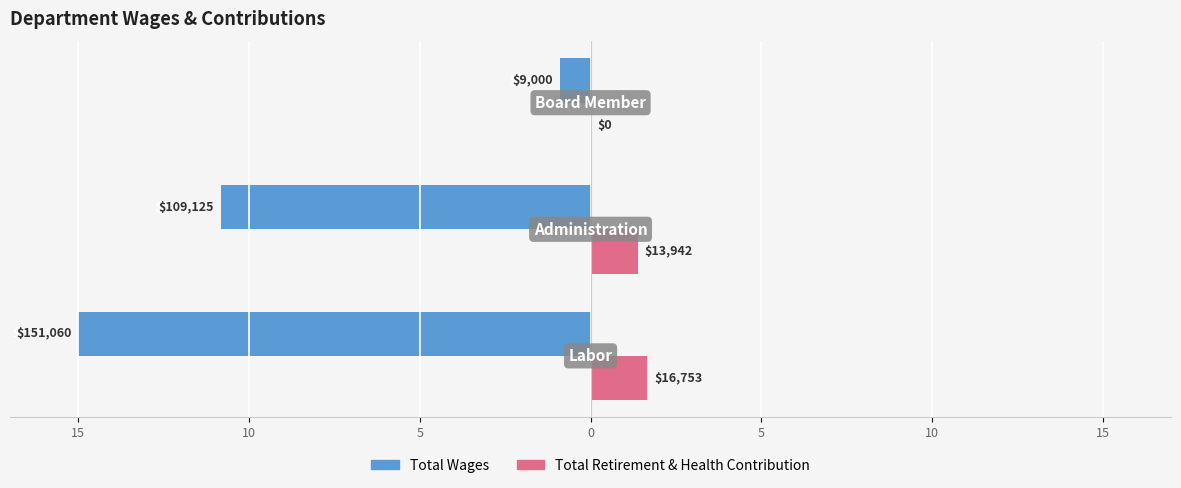

What are all the series names shown in the legend?

Total Wages, Total Retirement & Health Contribution